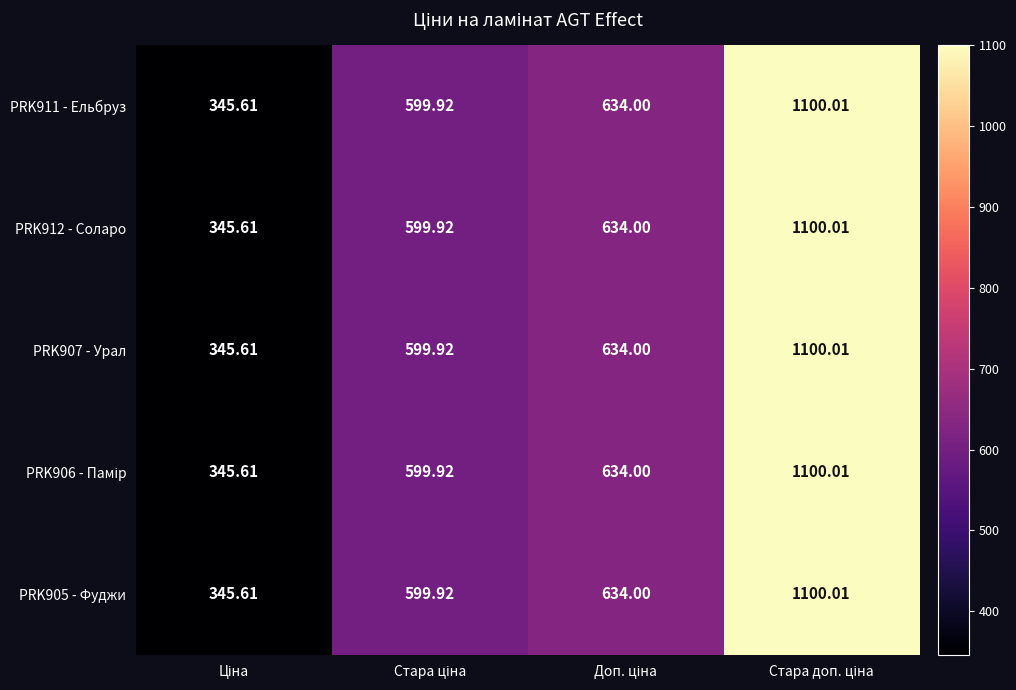

How many values in the PRK912 - Соларо series are below 634?

2